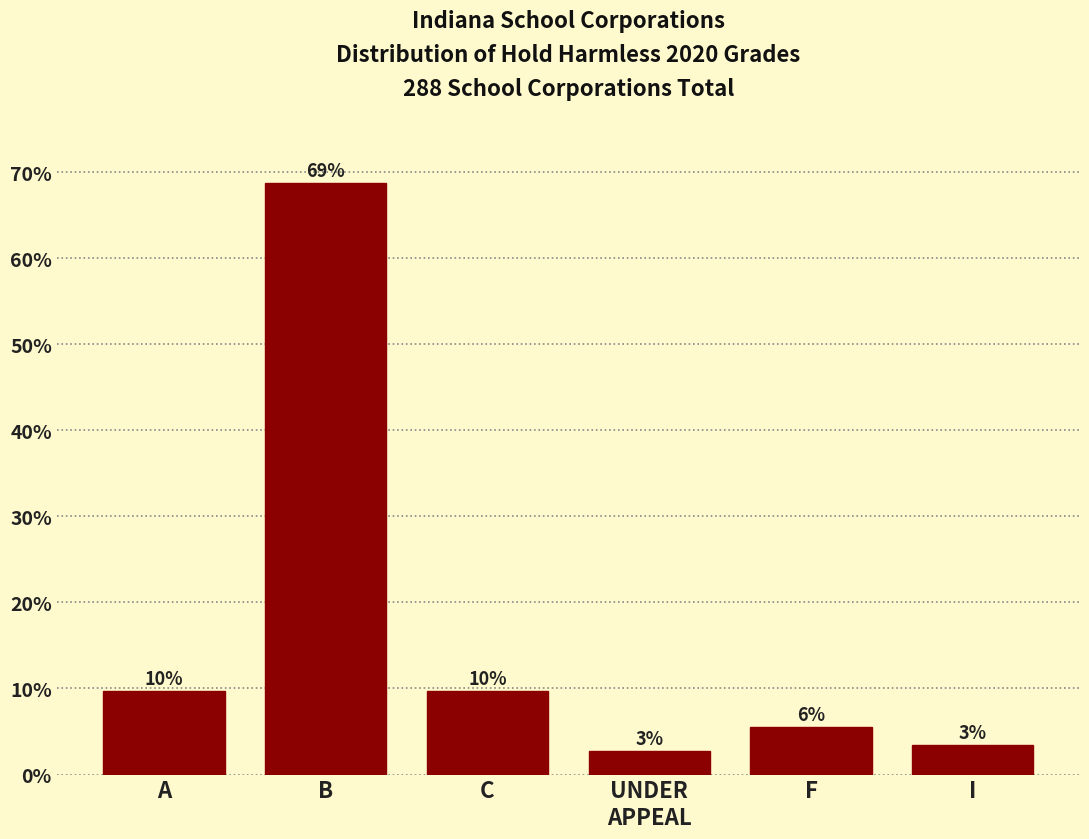

Are the bars horizontal?

No